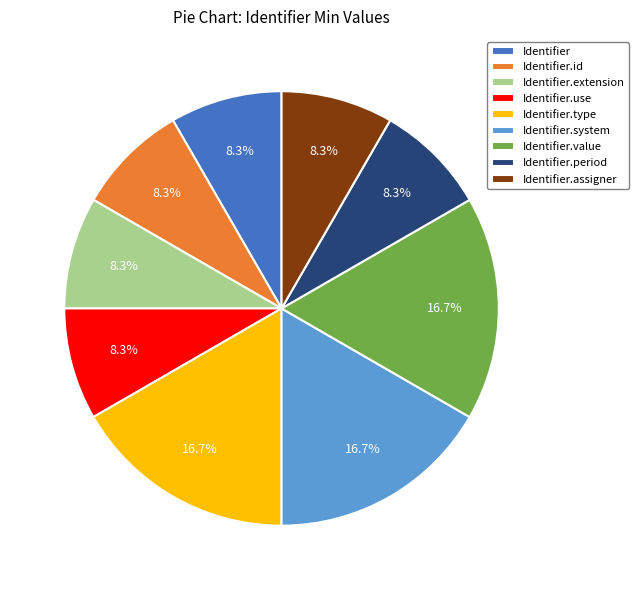

To the nearest percent, what is the average slice percentage?

11%